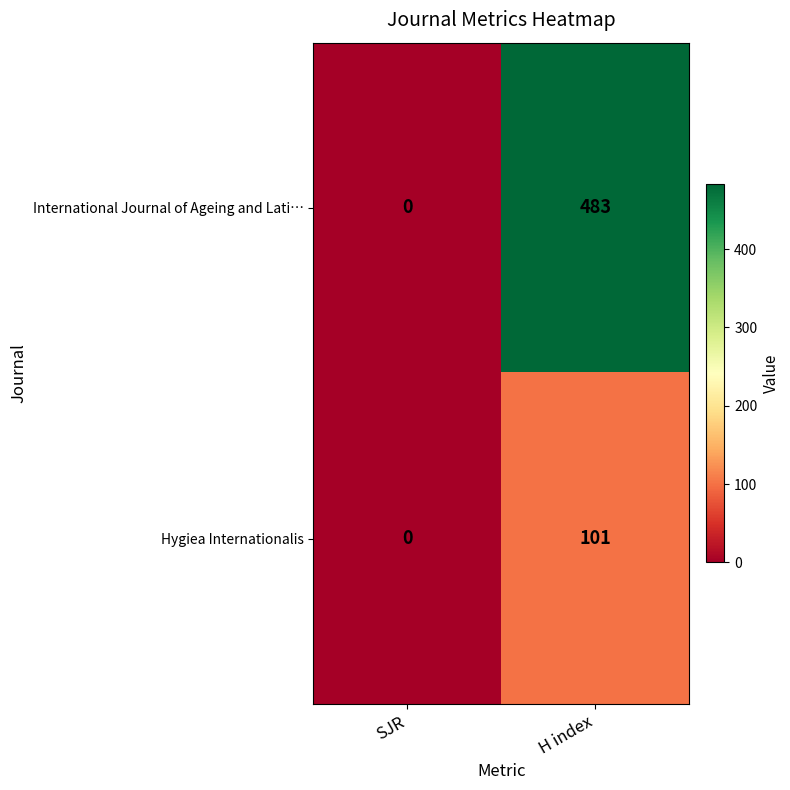

Where is Hygiea Internationalis nearest to the value 50?

SJR